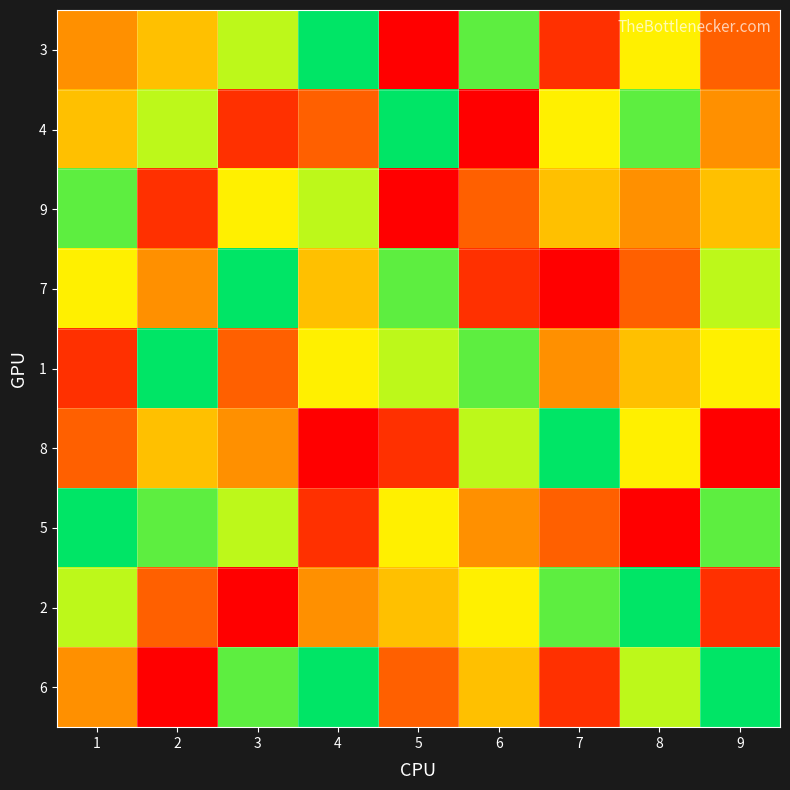

What is the spread (max minus min) of values at 3?

8